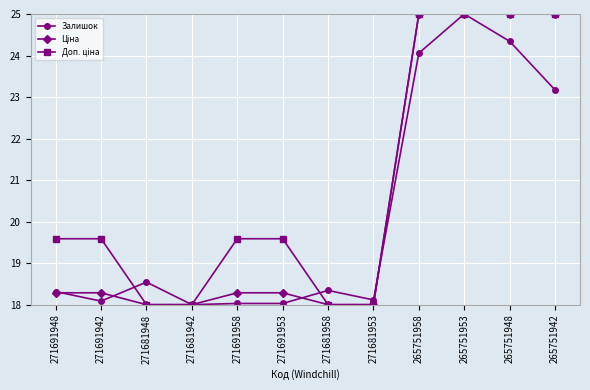

At which label is Залишок closest to 21?

265751942